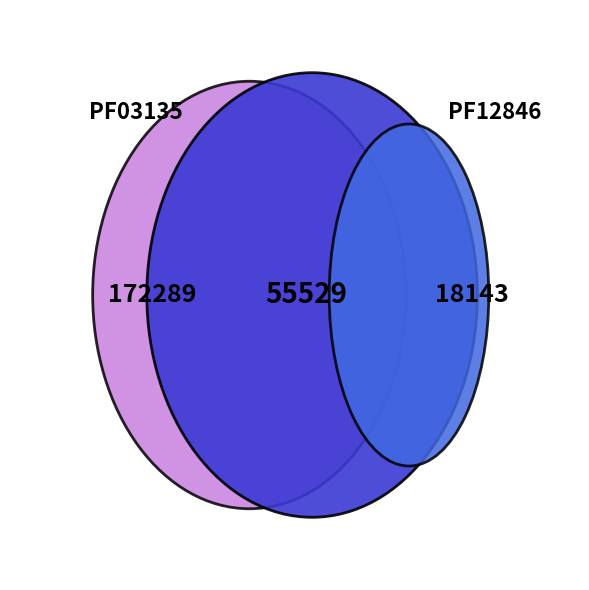

To the nearest percent, what is the average slice percentage?

33%